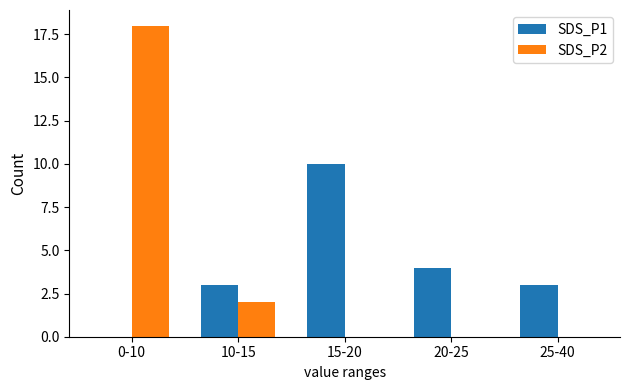

What is the spread (max minus min) of values at 0-10?

18